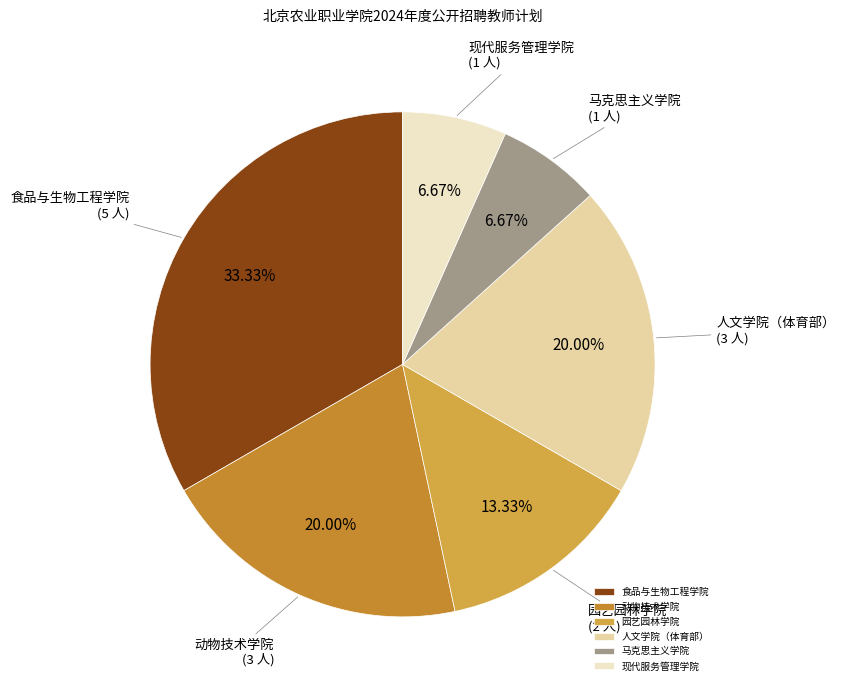

What is the largest slice in the pie chart?

食品与生物工程学院